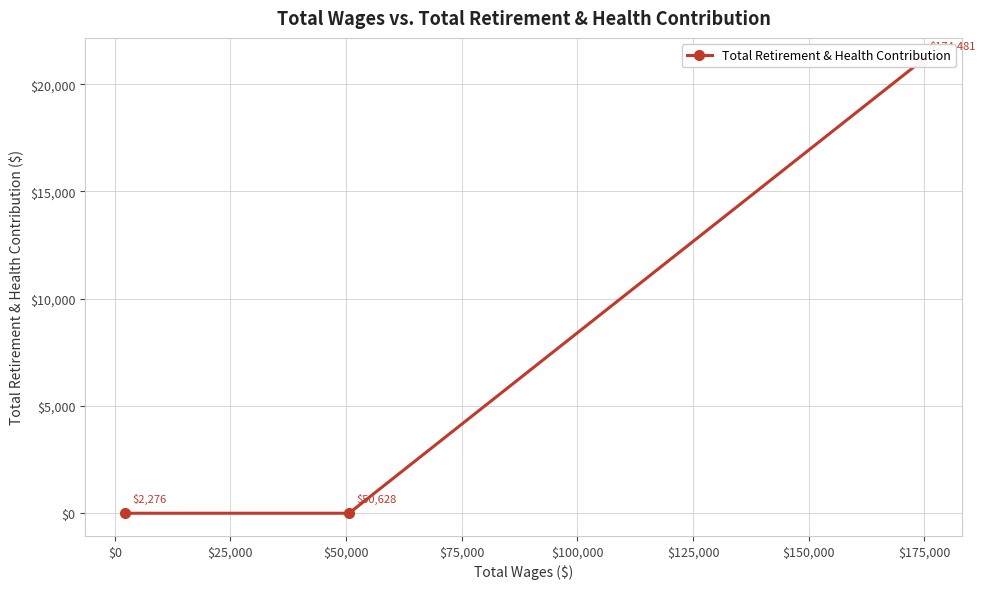

Is it true that the value at $-25,000 is -13932?

False